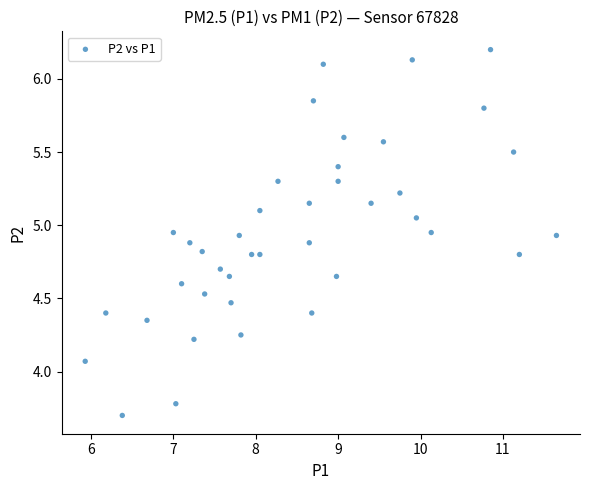

What is the range of X values (max minus min)?

5.7